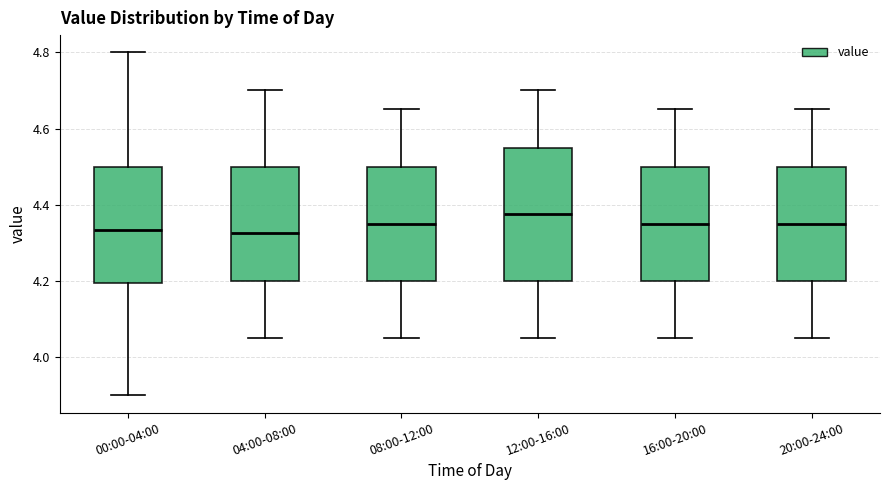

Which box is the tallest, from its lower edge to its upper edge?

12:00-16:00